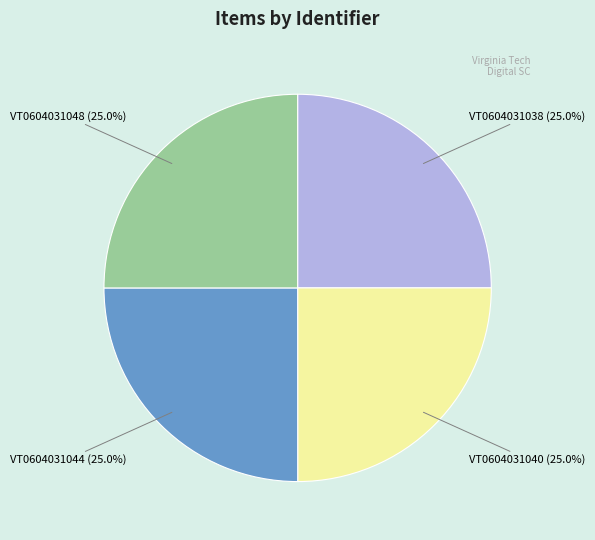

Approximately how many times larger is the value at VT0604031038 compared to VT0604031044?

1.0